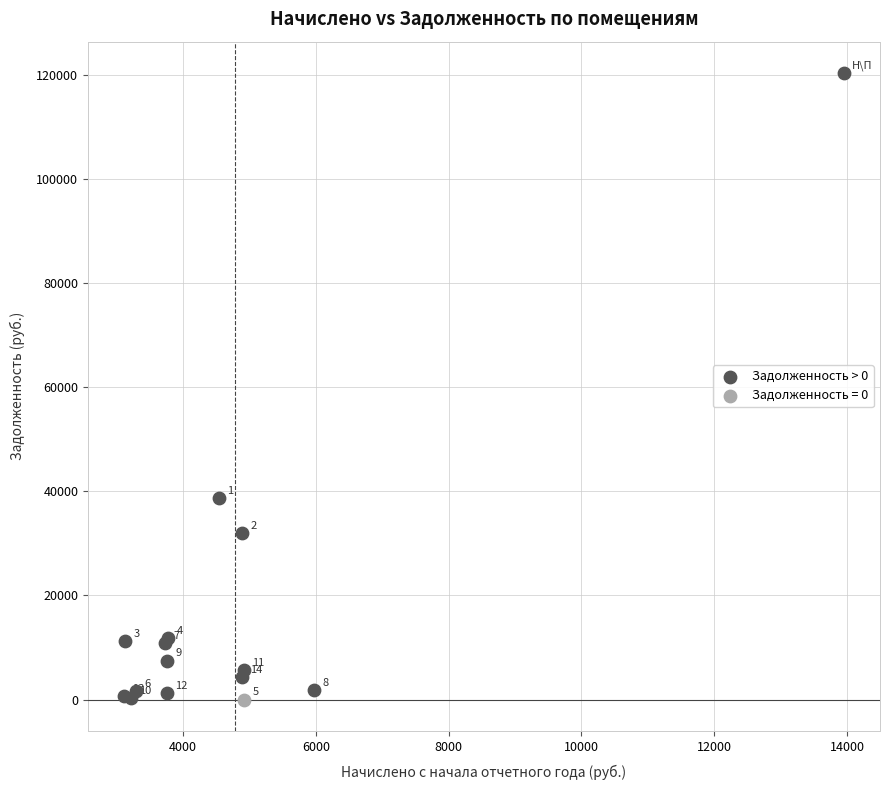

What are all the series names shown in the legend?

Задолженность > 0, Задолженность = 0